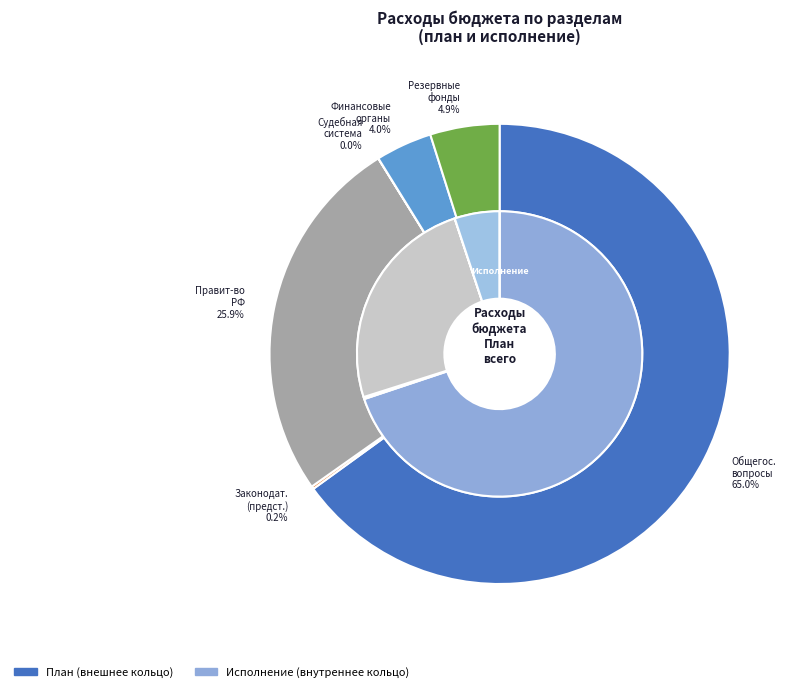

Is the sum of Судебная система and Обеспечение деятельности финансовых greater than half?

No